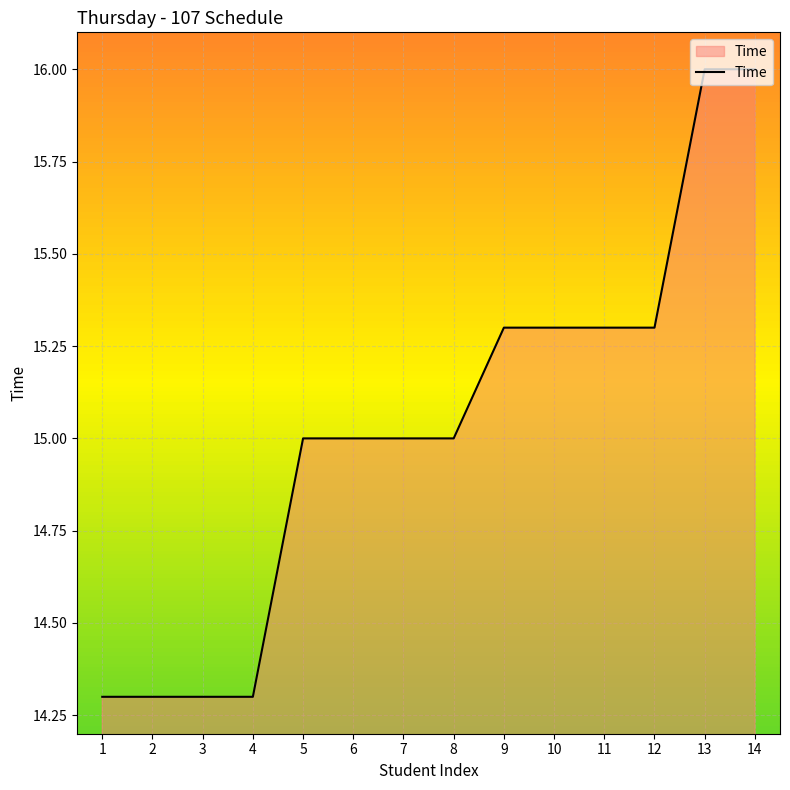

What is the sum of the values at 12 and 8?

30.3